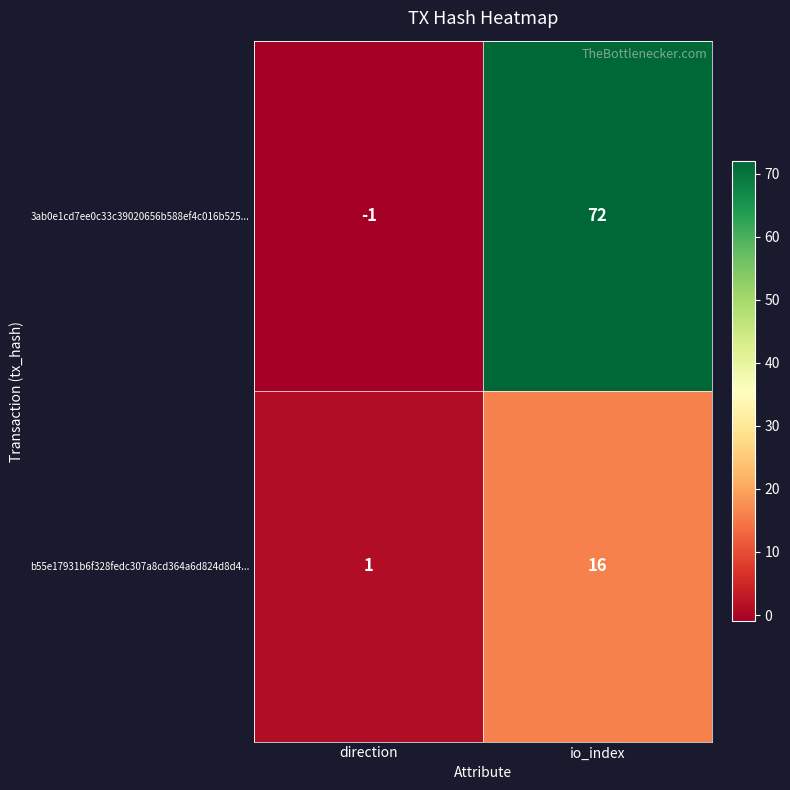

What is the difference between the highest and lowest values at direction?

2